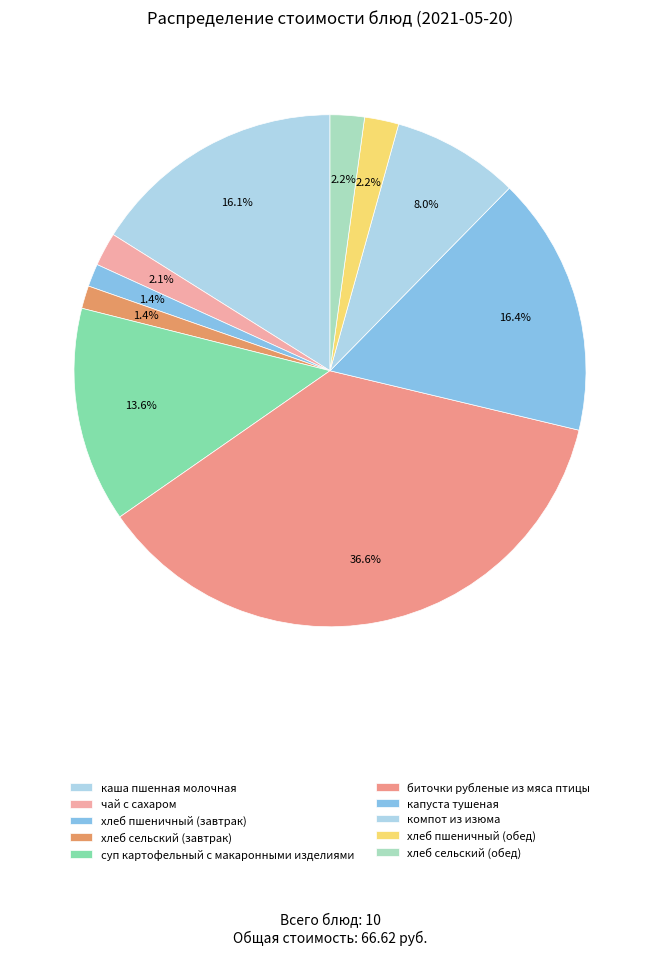

To the nearest percent, what is the combined percentage of биточки рубленые из мяса птицы and чай с сахаром?

39%